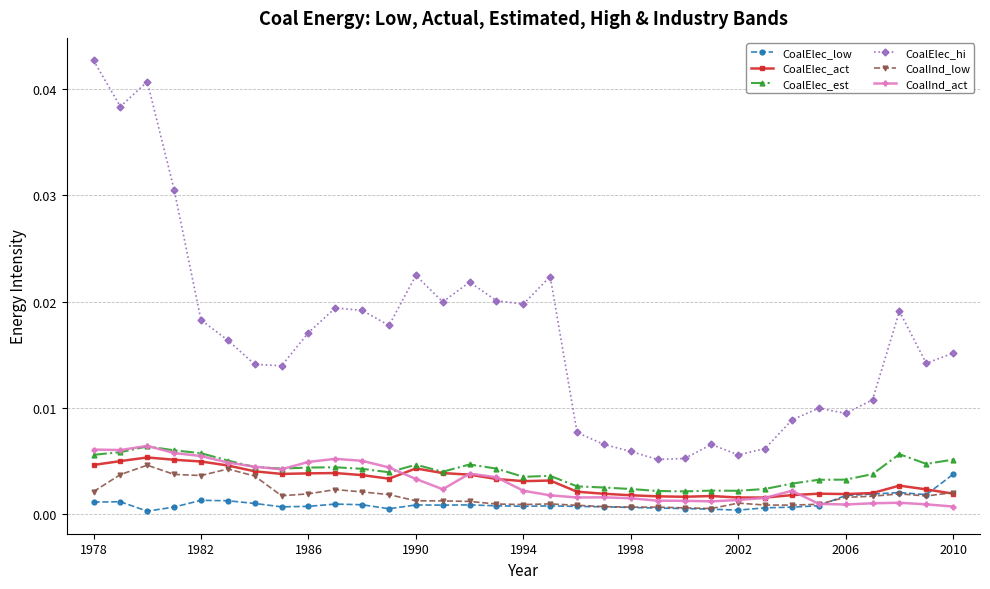

True or false: CoalElec_low and CoalElec_hi cross at least once.

False